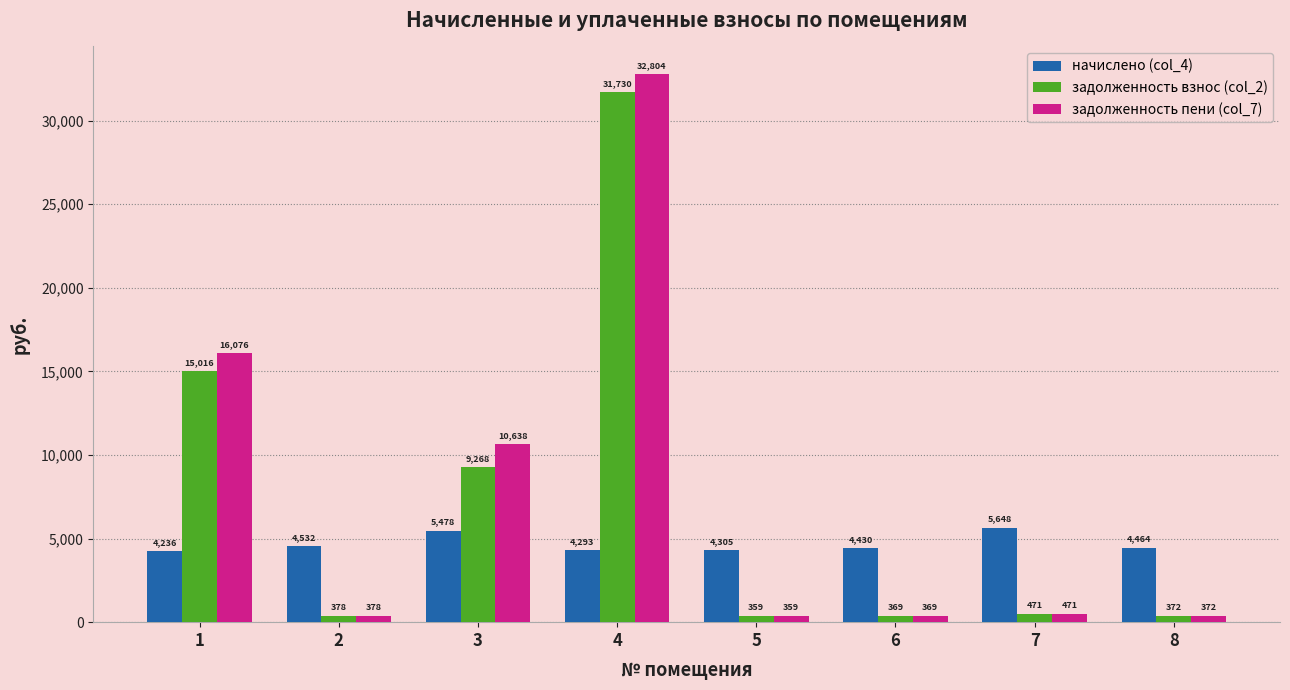

What value does the начислено (col_4) series have at 1?

4236.4